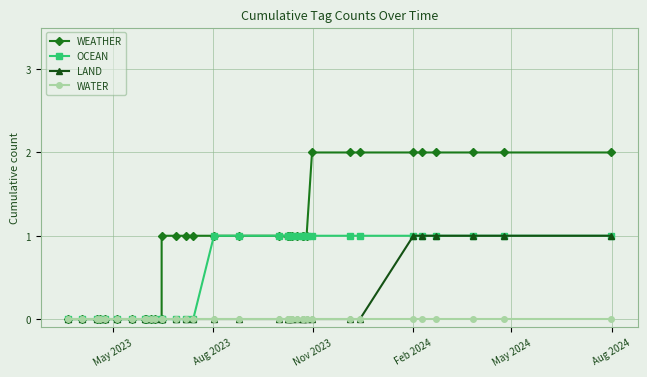

At which label is OCEAN closest to 0?

May 2023